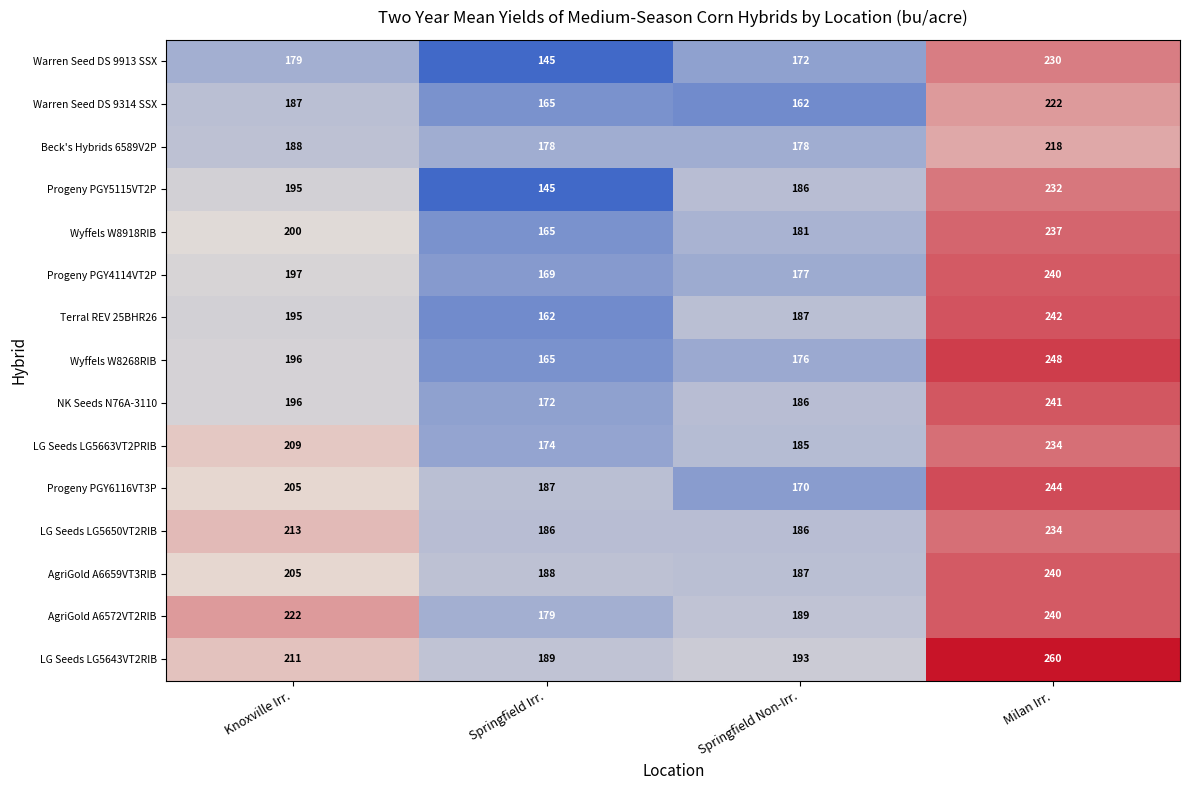

At how many categories does at least one series exceed 215?

2